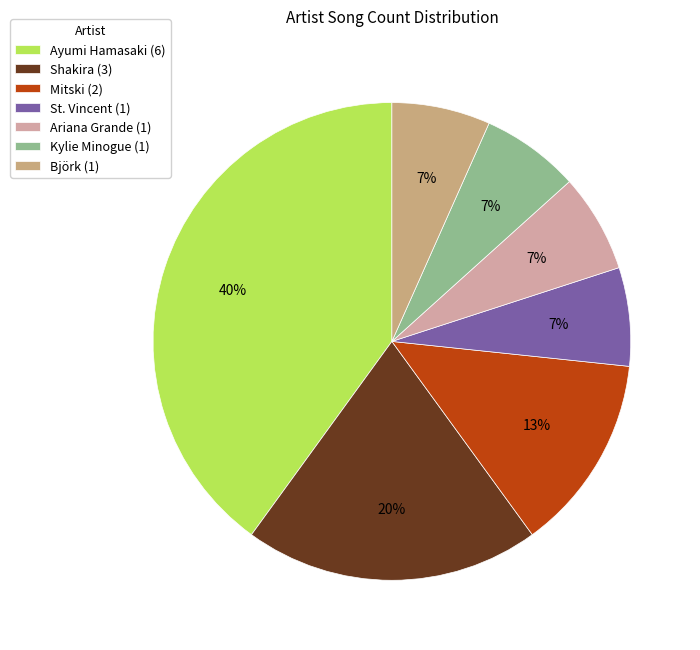

Approximately how many times larger is the value at Björk compared to Mitski?

0.5